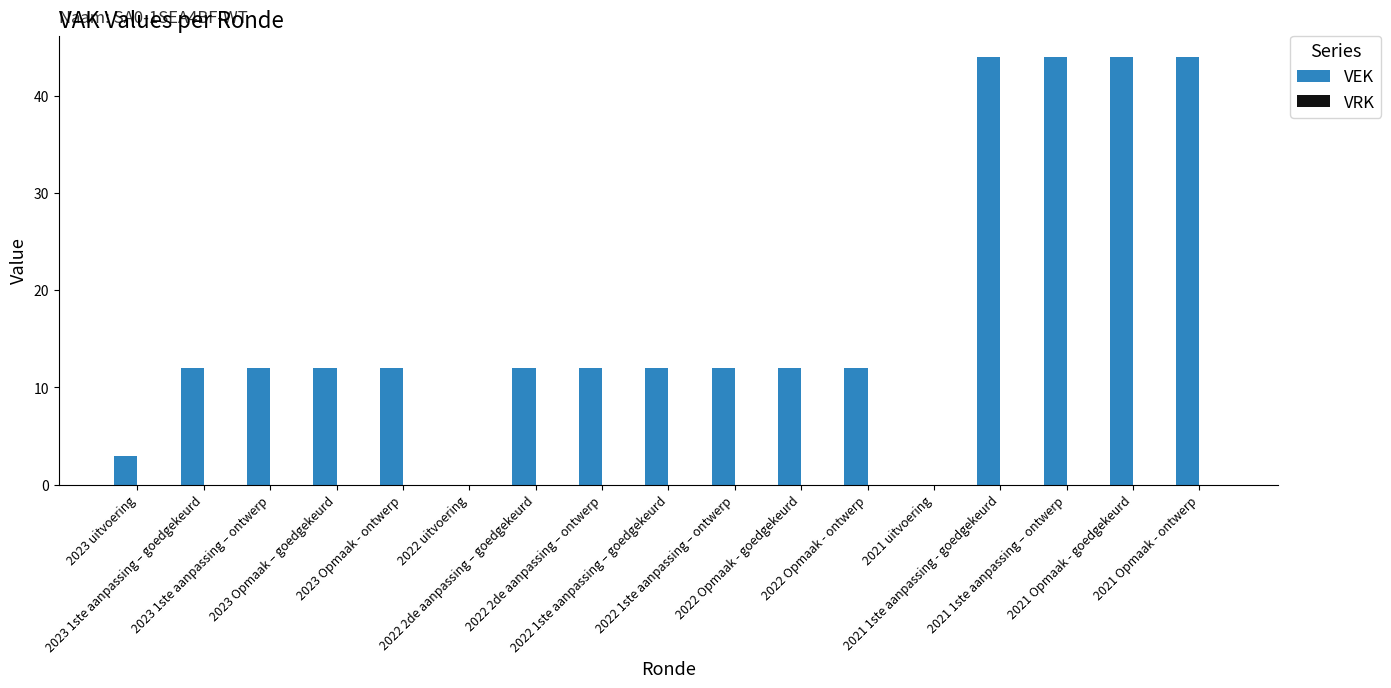

What is the maximum value shown in the chart?

44